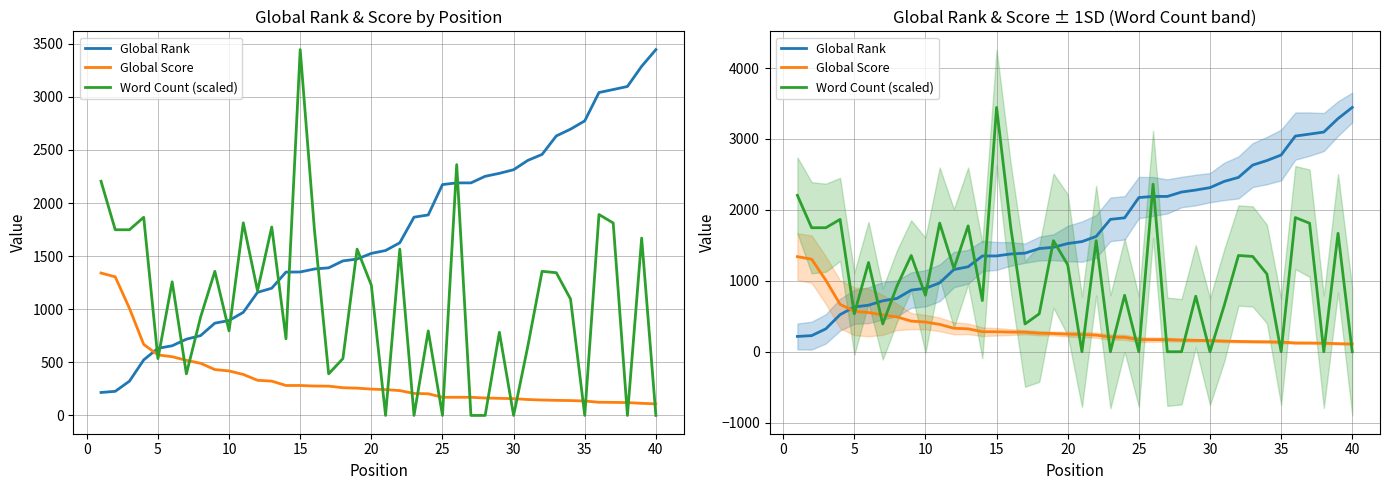

True or false: Global Score has a value of 171.0 at 25.

True